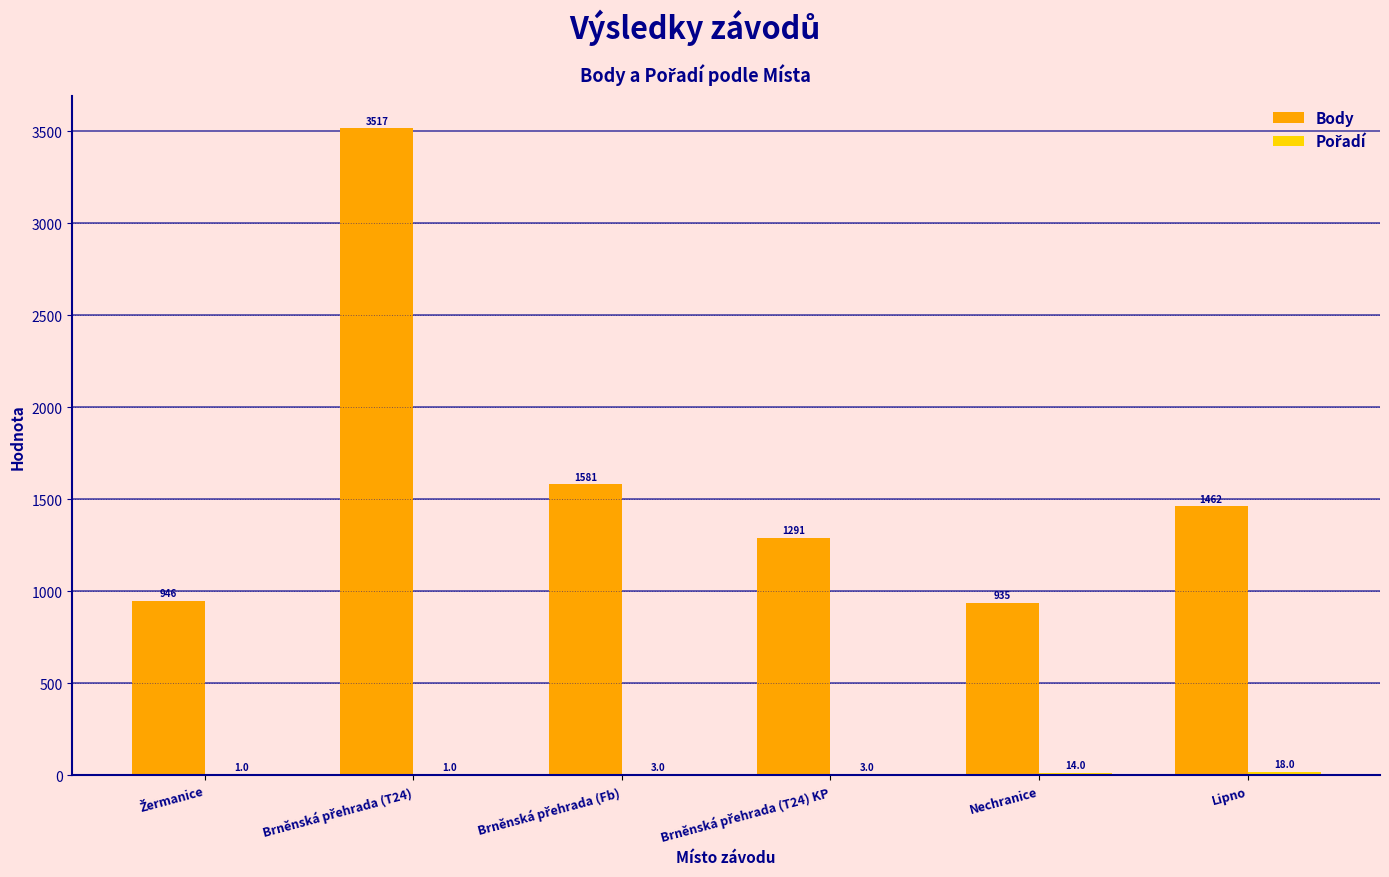

Which series has the widest spread of values?

Body